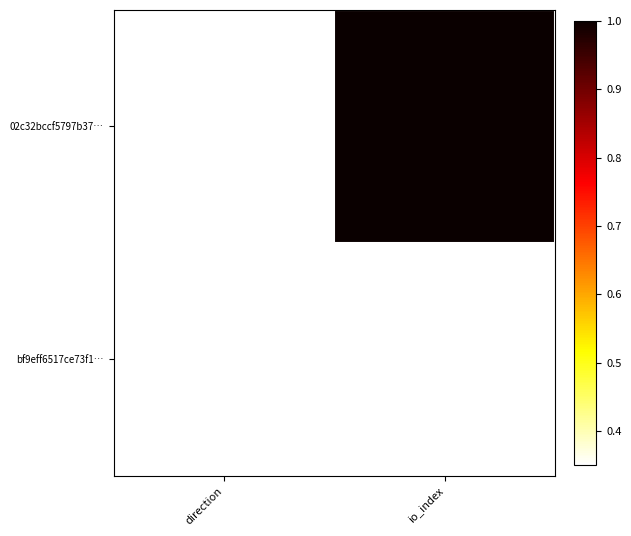

List the series in order of their overall mean, lowest first.

bf9eff6517ce73f1…, 02c32bccf5797b37…